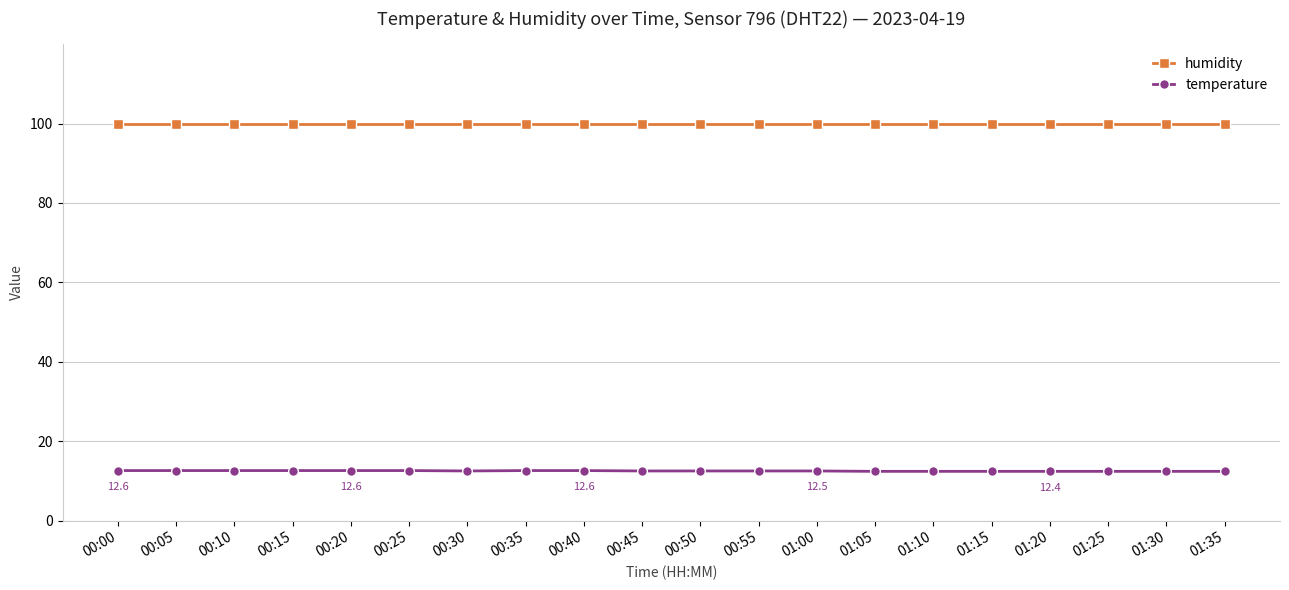

Rank the series by their maximum value, from lowest to highest.

temperature, humidity